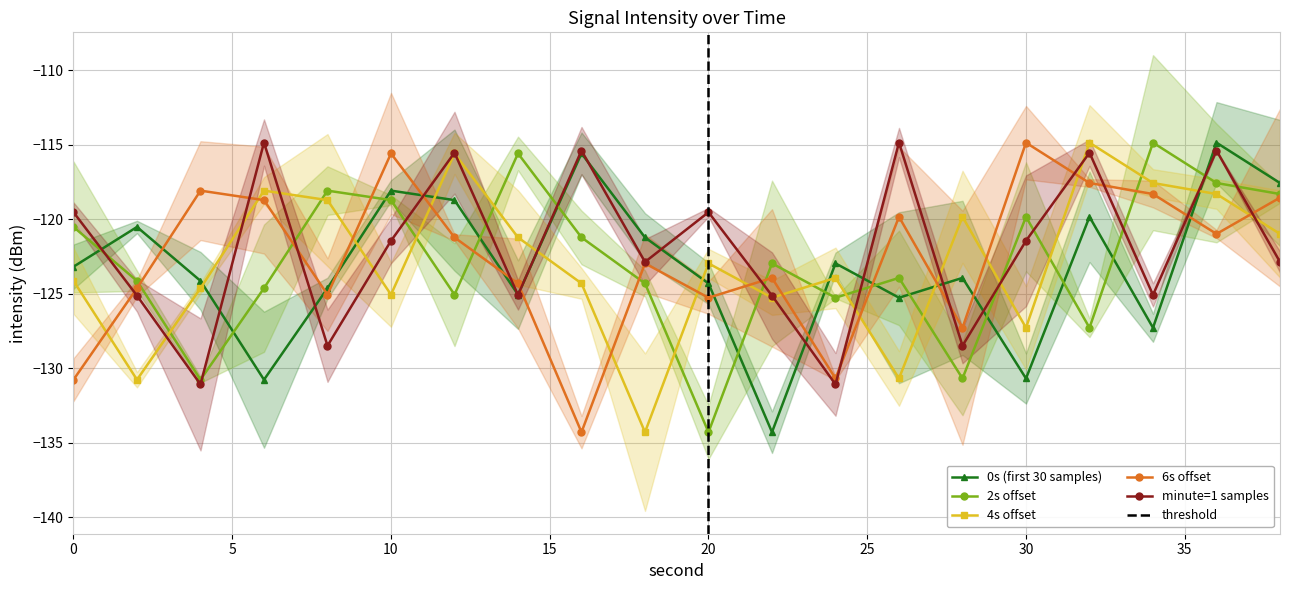

Is the value of 2s offset at 6 greater than the value of 6s offset at 12?

No